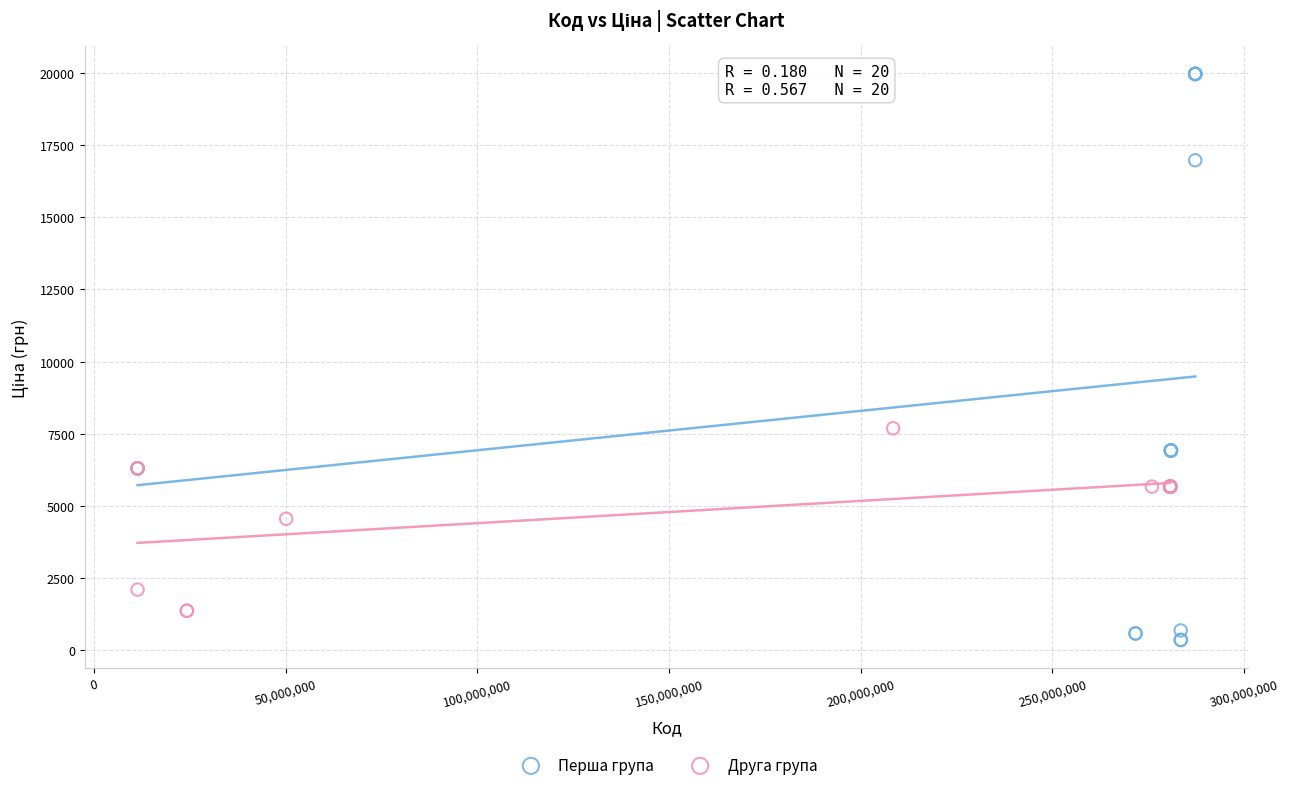

Which series reaches the minimum Y coordinate?

Перша група